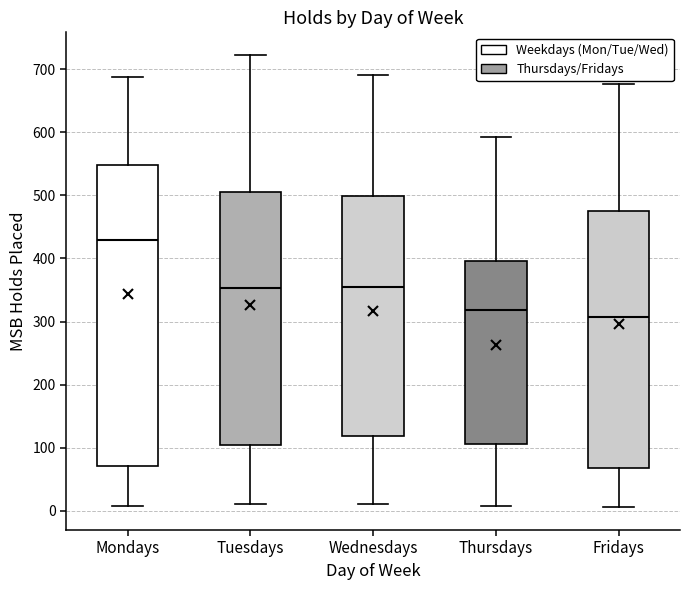

Reading left to right, read every box against the y-axis: the position of its median line, the range the box covers, and the ends of its whiskers. The values are not printed on the chart, so give them approximately, as read against the axis.

Mondays: median 430, box 70 to 550, whiskers 10 to 690
Tuesdays: median 350, box 100 to 500, whiskers 10 to 720
Wednesdays: median 350, box 120 to 500, whiskers 10 to 690
Thursdays: median 320, box 110 to 400, whiskers 10 to 590
Fridays: median 310, box 70 to 480, whiskers 10 to 680